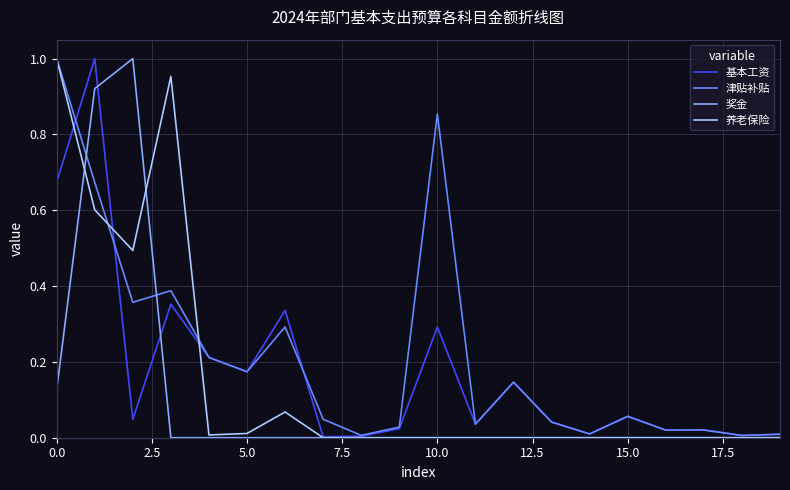

Which series has the largest total across all categories?

津贴补贴